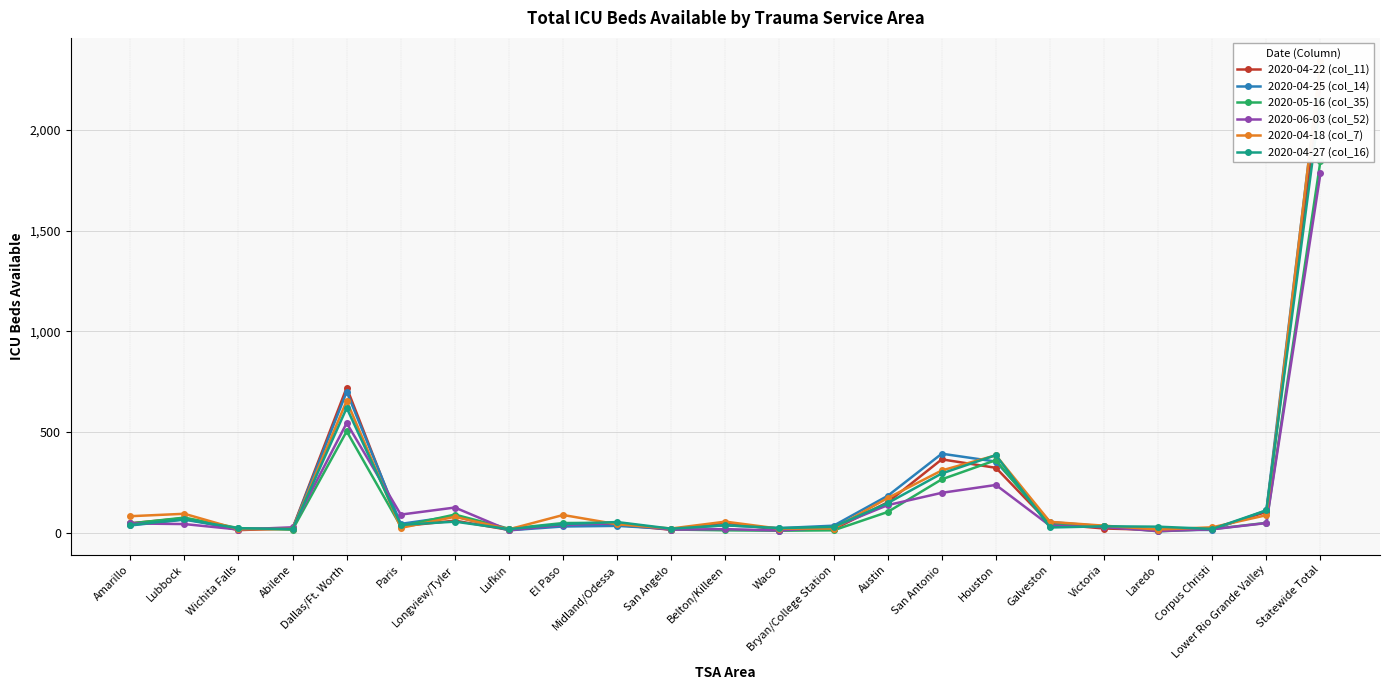

At which category is the sum across all series the highest?

Statewide Total